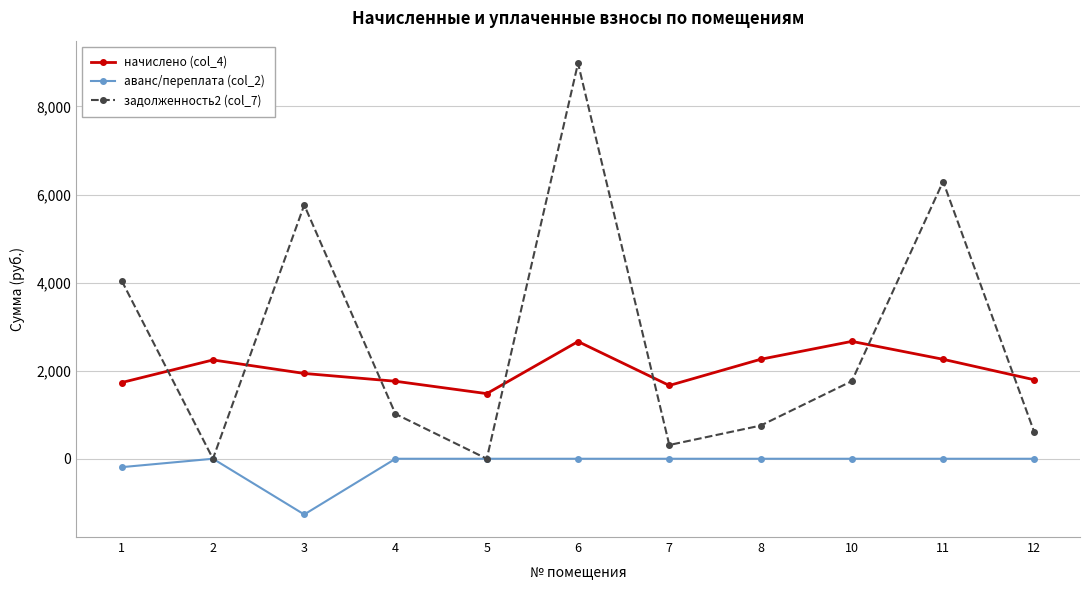

What is the sum of the аванс/переплата (col_2) values at 10 and 3?

-1265.1